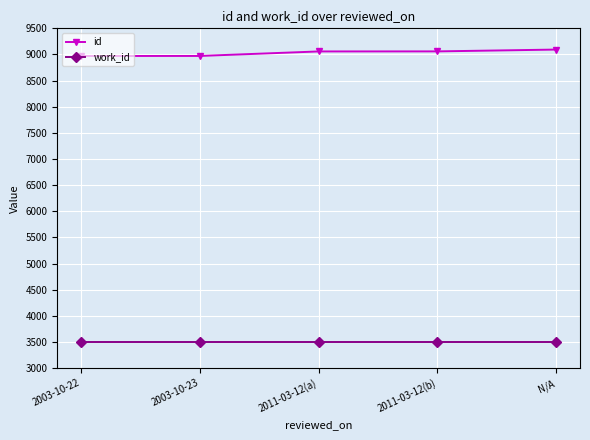

What is the value of the id point at the 4th from the left?

9059